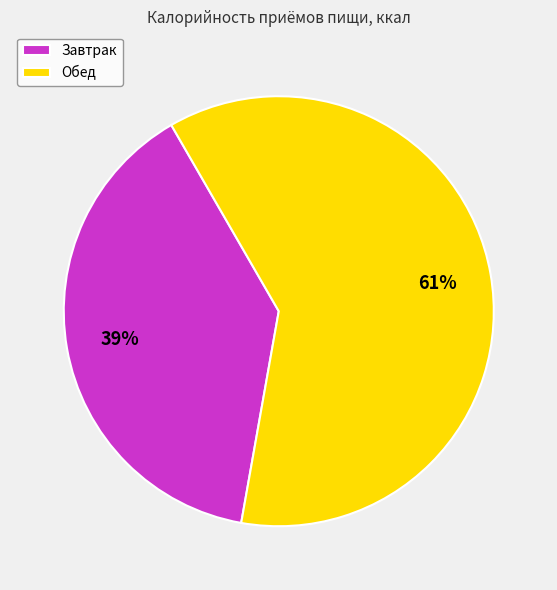

To the nearest percent, what is the difference between the Завтрак and Обед slice percentages?

22%